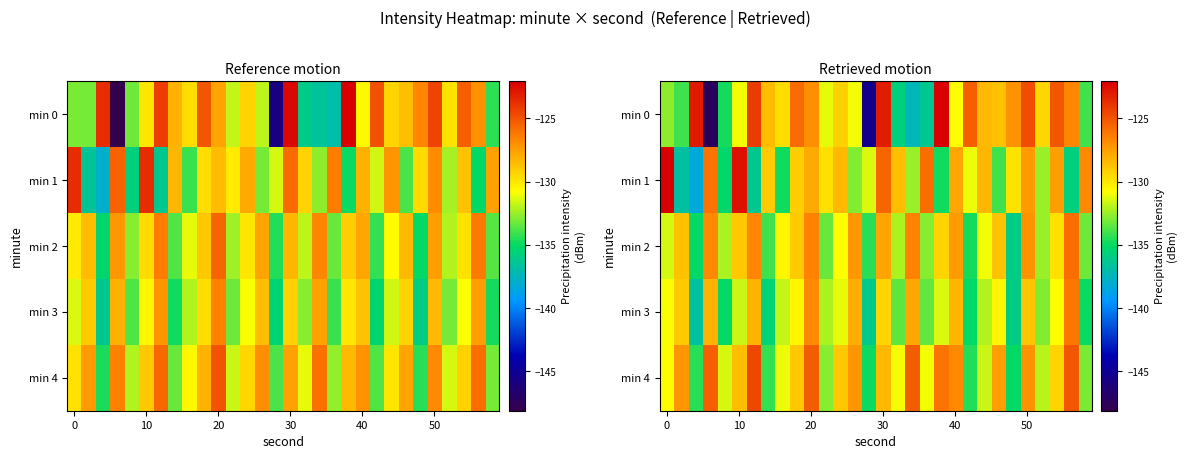

How many series are shown in this chart?

5